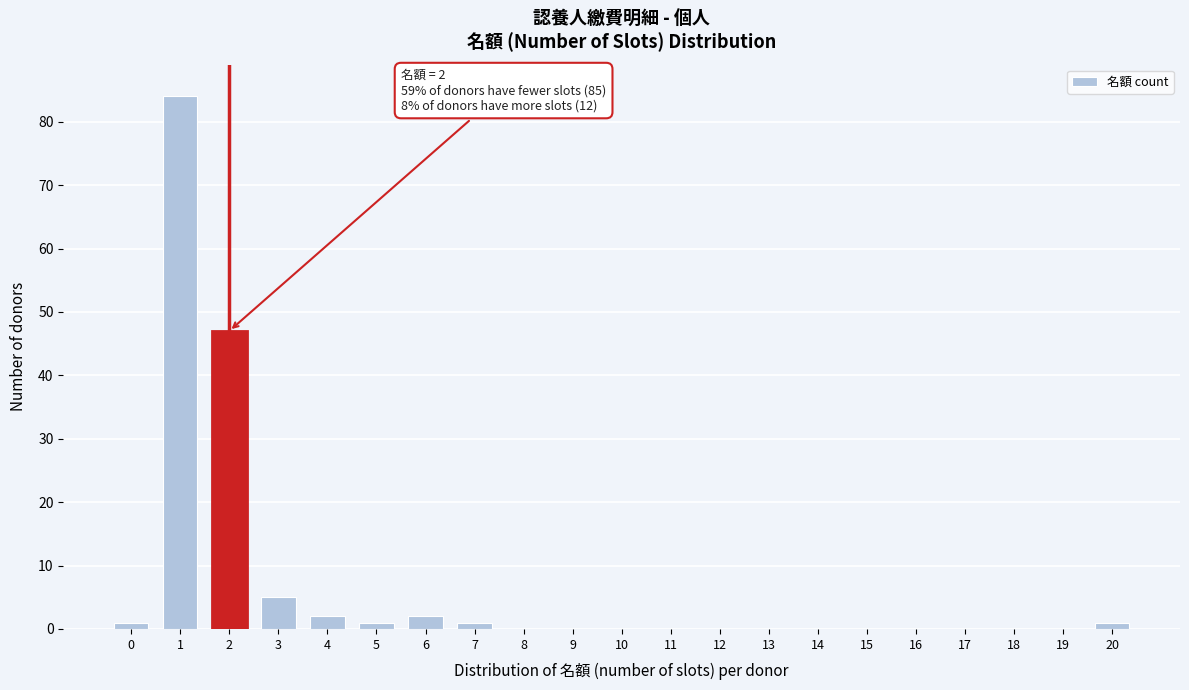

Reading right to left, what are all the values shown in this chart?

20=1	19=0	18=0	17=0	16=0	15=0	14=0	13=0	12=0	11=0	10=0	9=0	8=0	7=1	6=2	5=1	4=2	3=5	2=47	1=84	0=1